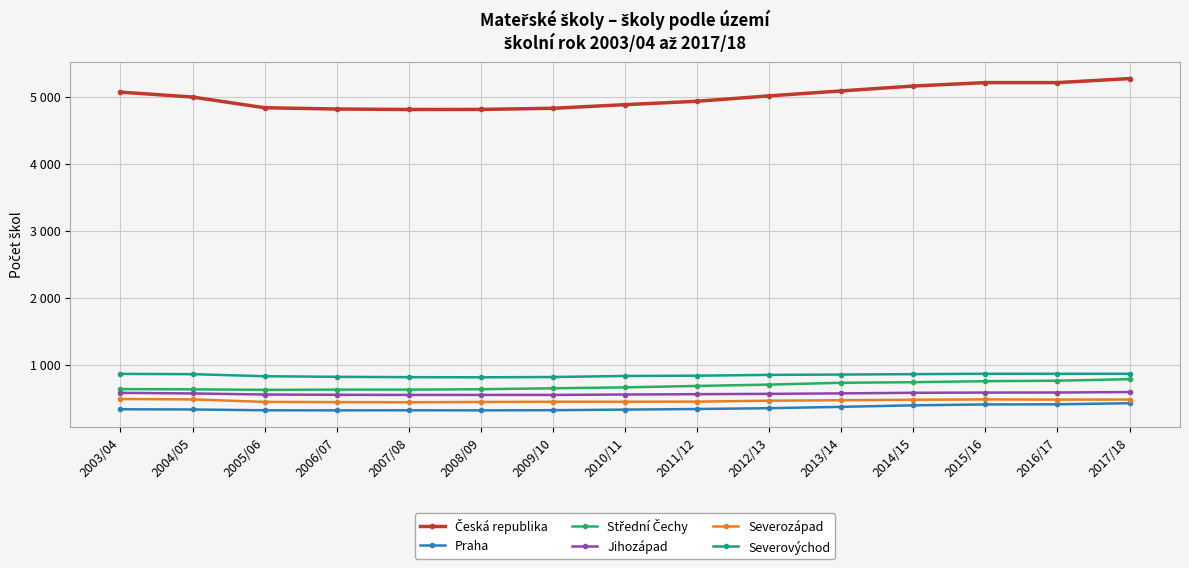

Which category has the lowest value across all series?

2006/07